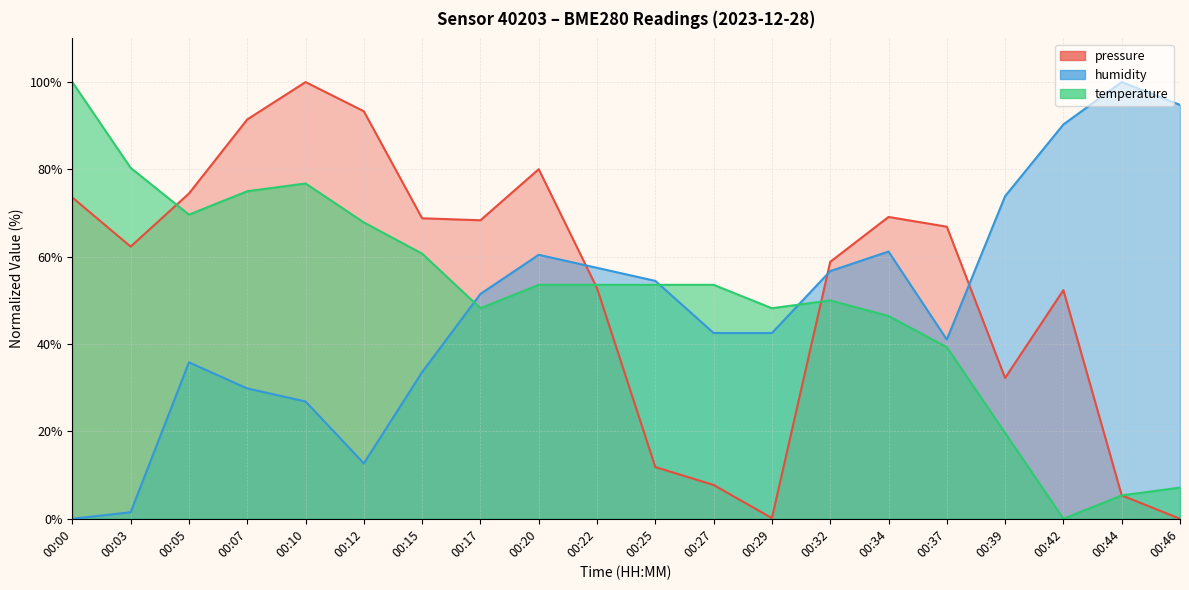

What is the value of the temperature point at the 5th from the left?

76.8